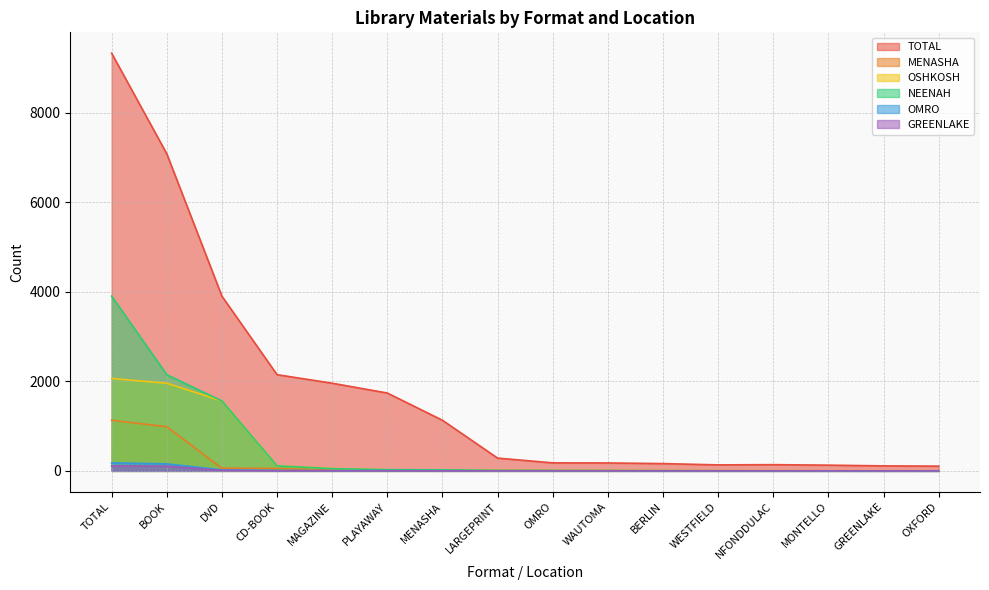

What position from the left is NFONDDULAC?

13